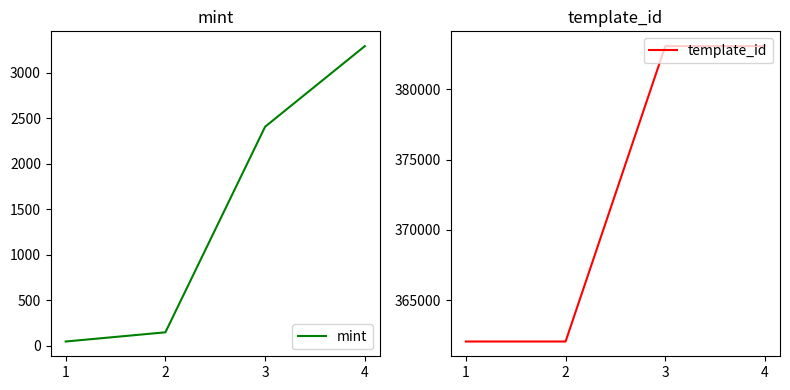

True or false: mint and template_id cross at least once.

False